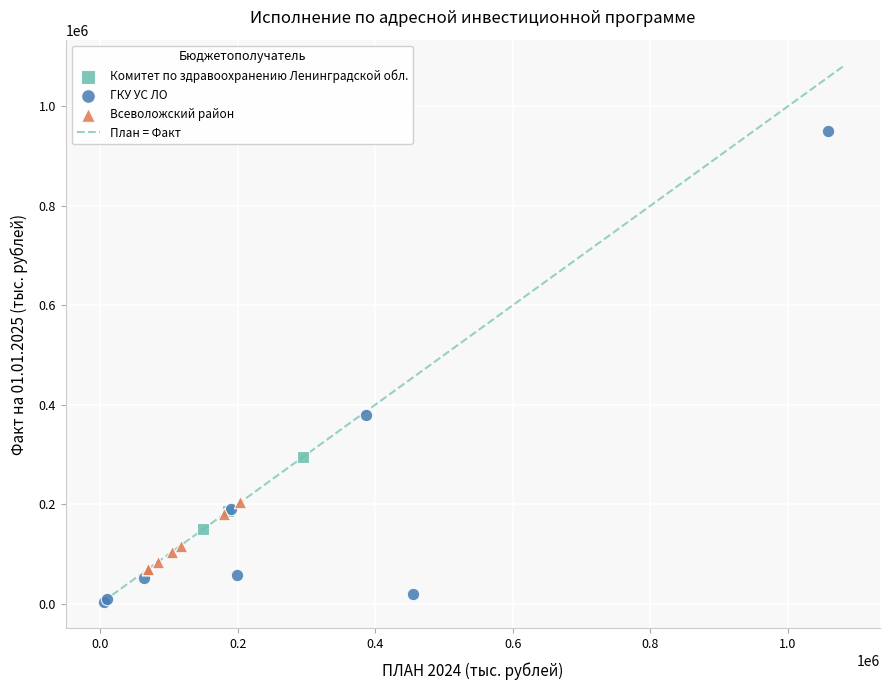

Which series reaches the maximum Y coordinate?

ГКУ УС ЛО